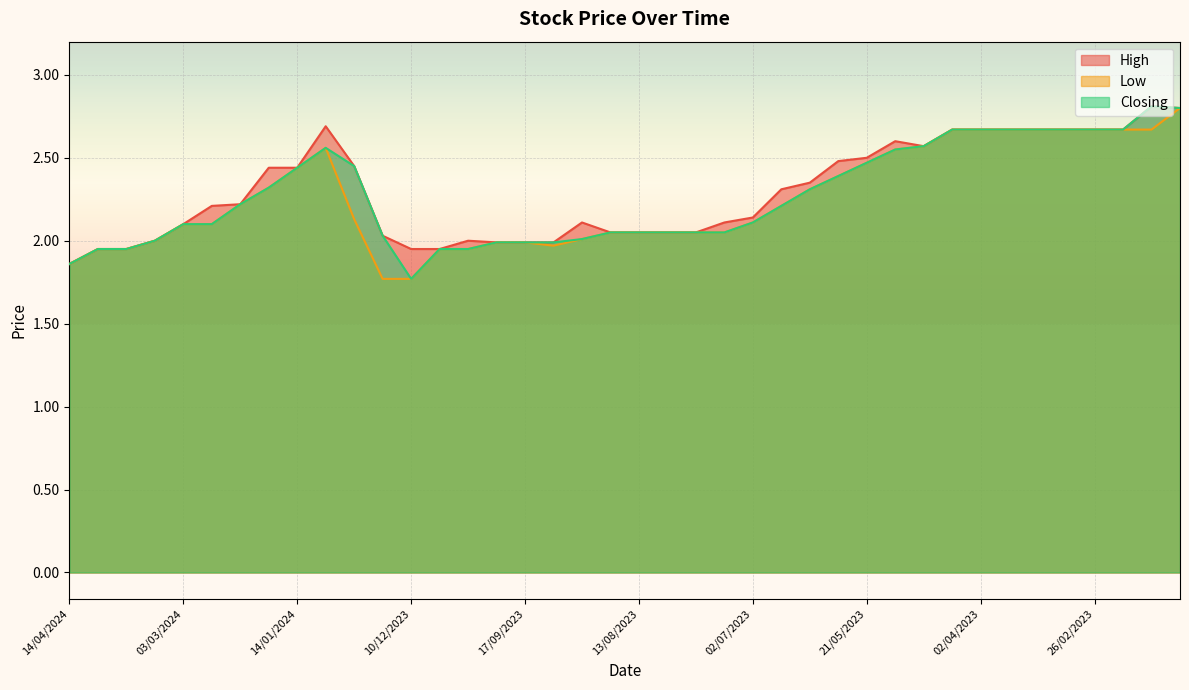

How many values in the Closing series exceed 2?

30